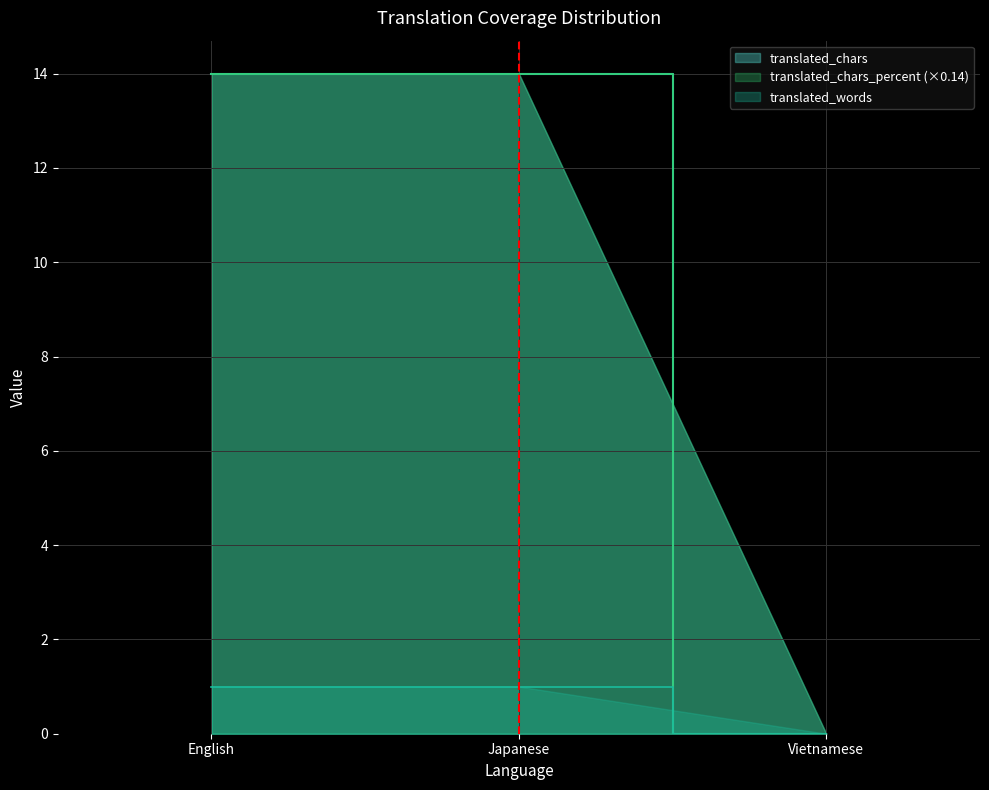

What value does the translated series have at Japanese?

14.0